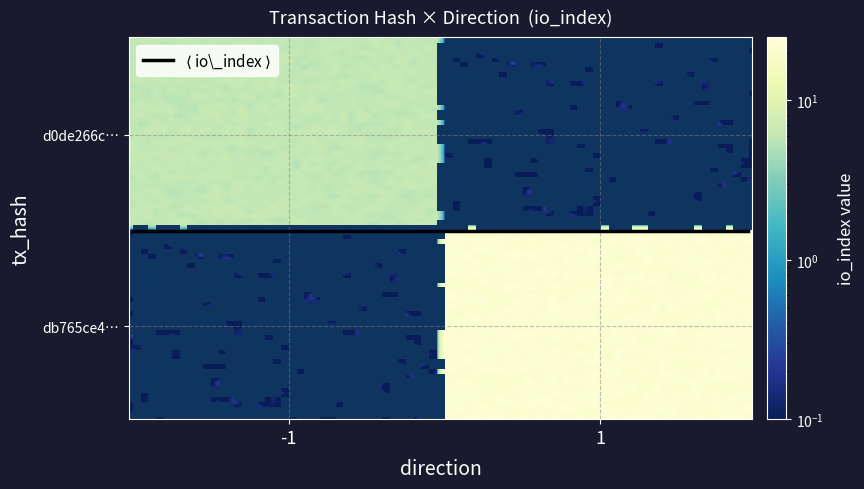

What is the spread (max minus min) of values at io_index?

16